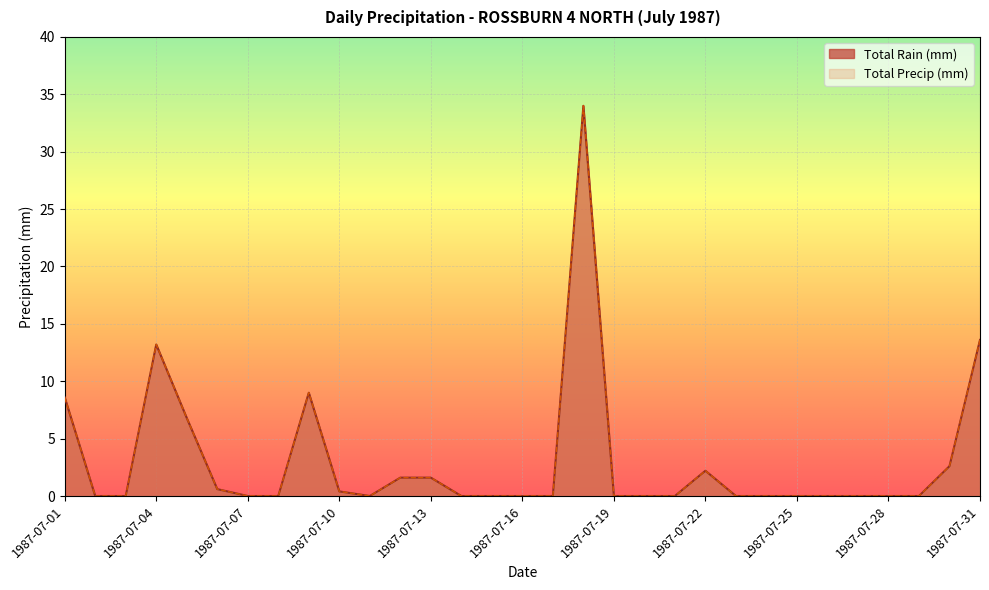

How many positive values does the Total Rain (mm) series have?

12